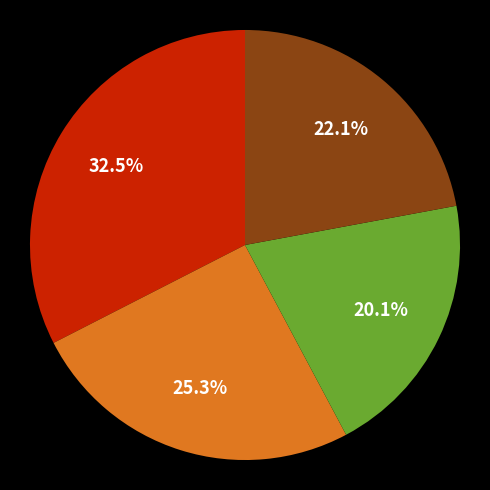

Count the number of slices in the pie.

4